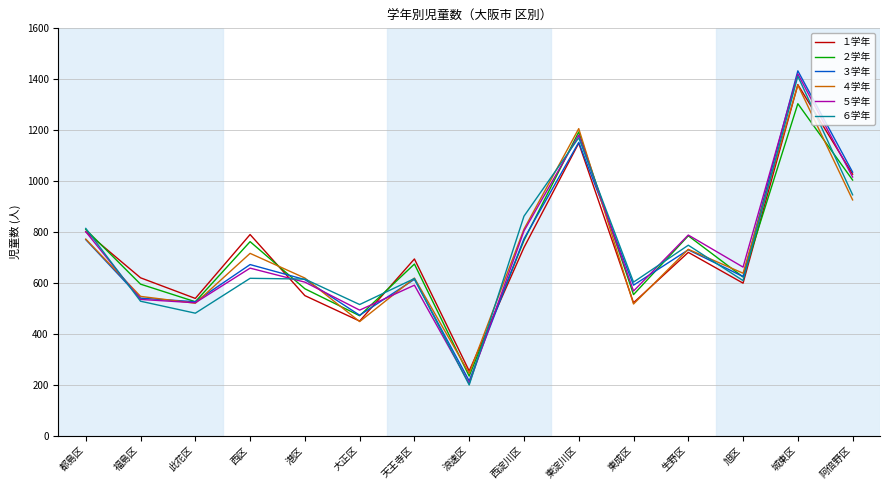

What is the total value across all series at 港区?

3577